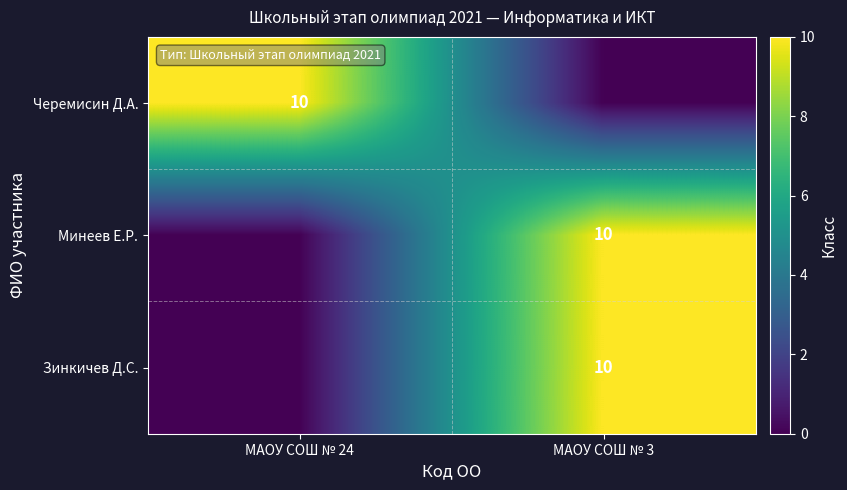

Is it true that Черемисин Д.А. equals 17 at МАОУ СОШ № 24?

False